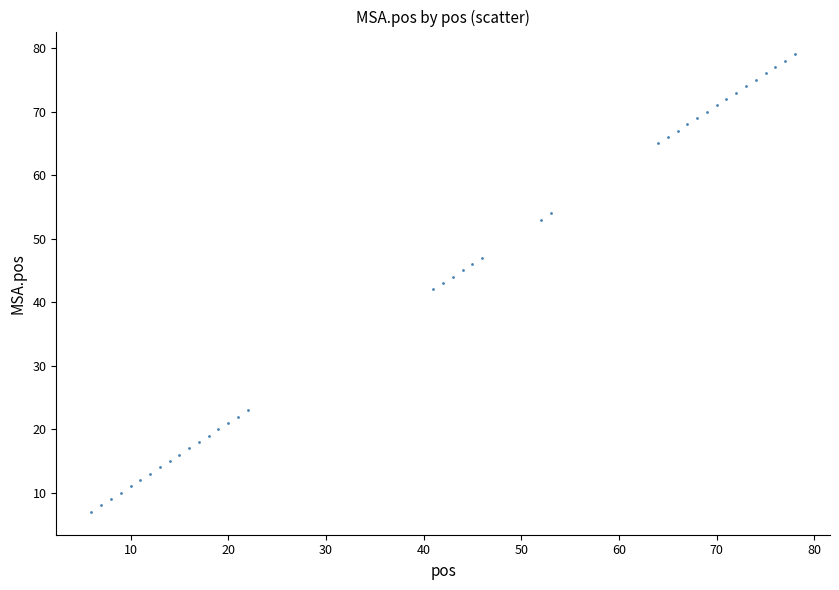

What is the range of Y values (max minus min)?

72